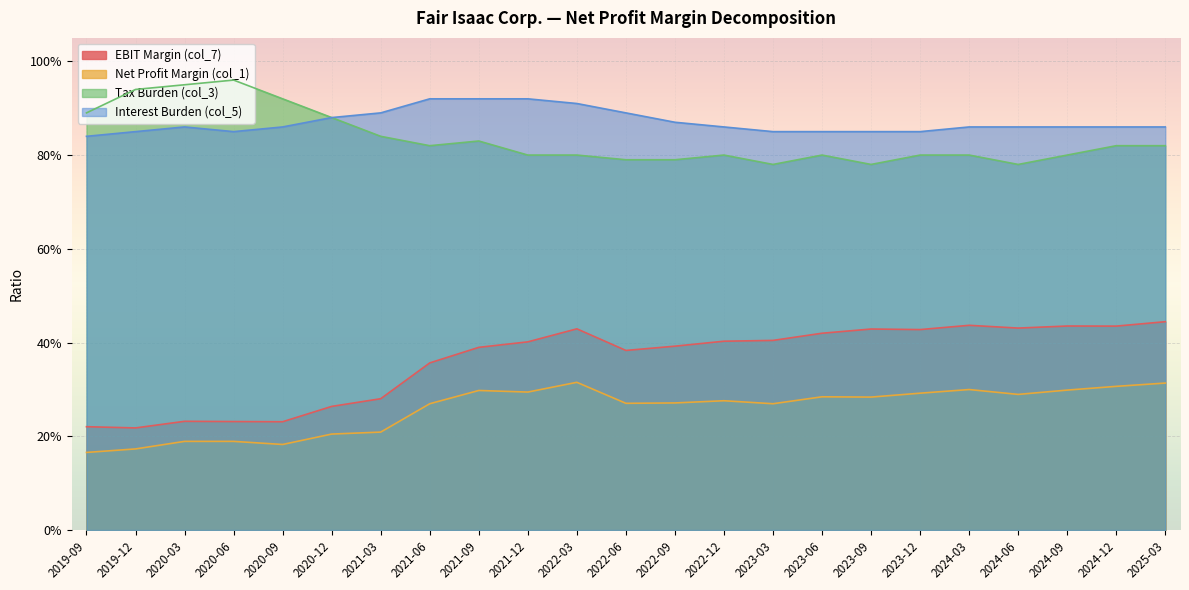

Reading left to right, transcribe all the data shown in this chart.

EBIT Margin (col_7): 0.2	0.2	0.2	0.2	0.2	0.3	0.3	0.4	0.4	0.4	0.4	0.4	0.4	0.4	0.4	0.4	0.4	0.4	0.4	0.4	0.4	0.4	0.4
Net Profit Margin (col_1): 0.2	0.2	0.2	0.2	0.2	0.2	0.2	0.3	0.3	0.3	0.3	0.3	0.3	0.3	0.3	0.3	0.3	0.3	0.3	0.3	0.3	0.3	0.3
Tax Burden (col_3): 0.9	0.9	0.9	1.0	0.9	0.9	0.8	0.8	0.8	0.8	0.8	0.8	0.8	0.8	0.8	0.8	0.8	0.8	0.8	0.8	0.8	0.8	0.8
Interest Burden (col_5): 0.8	0.8	0.9	0.8	0.9	0.9	0.9	0.9	0.9	0.9	0.9	0.9	0.9	0.9	0.8	0.8	0.8	0.8	0.9	0.9	0.9	0.9	0.9